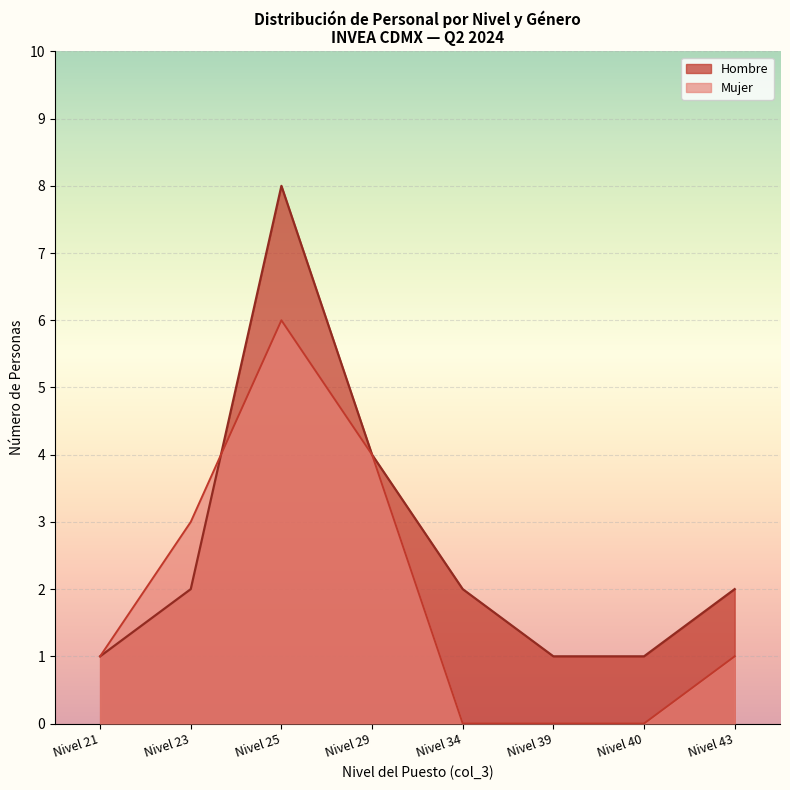

True or false: Mujer and Hombre intersect in this chart.

True